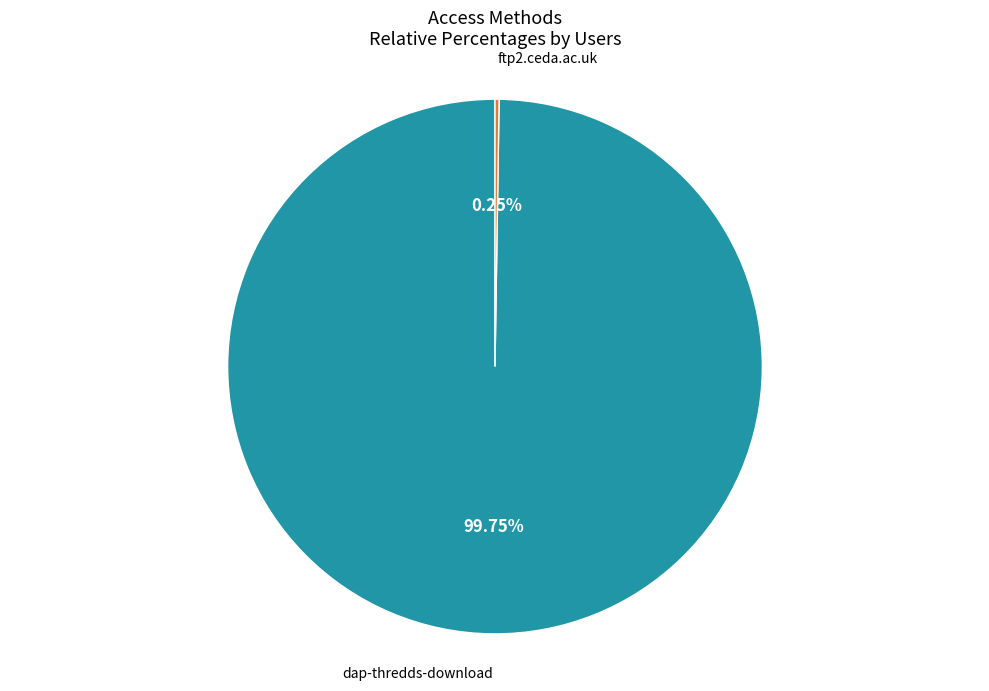

Is there any slice that represents more than half of the pie?

Yes